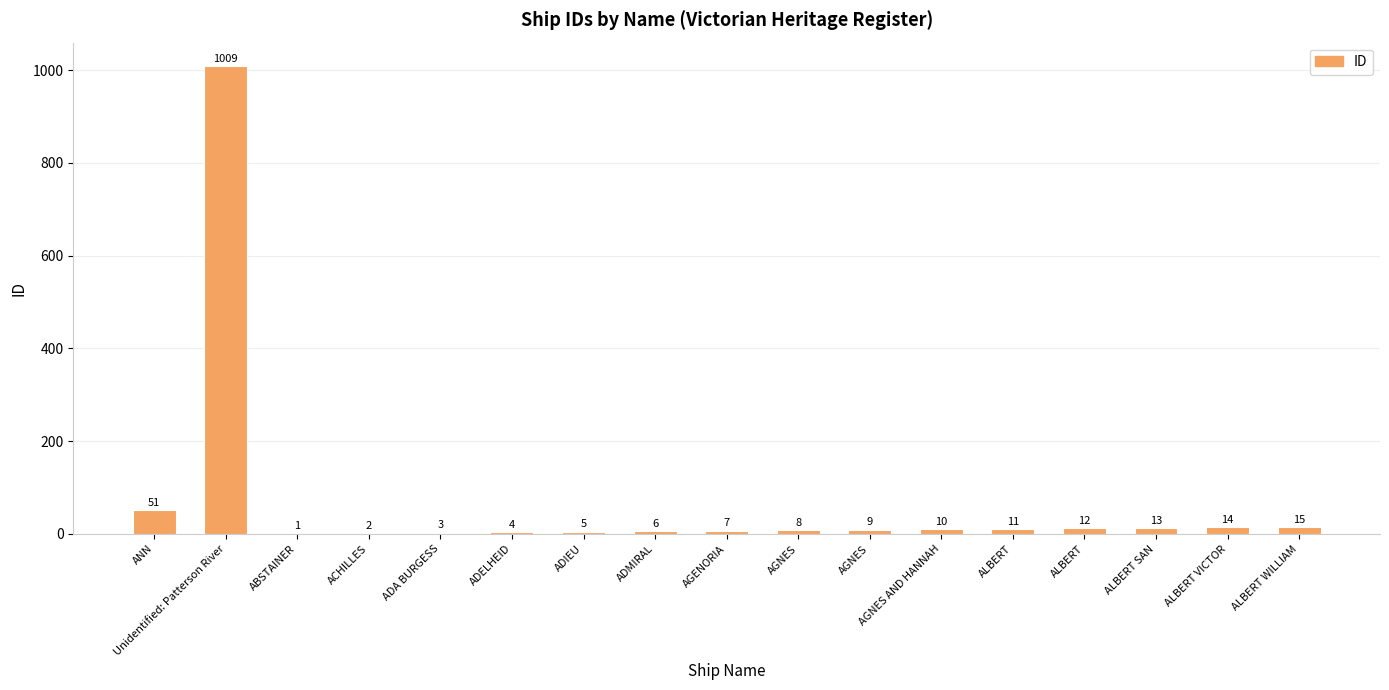

Are the bars horizontal?

No